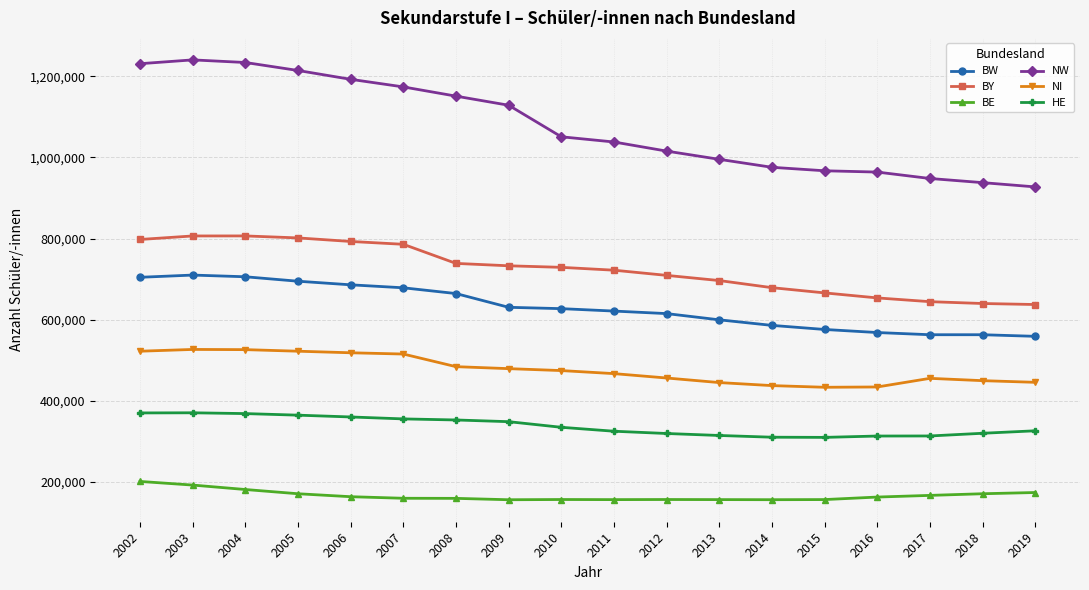

How many categories are shown in the chart?

18